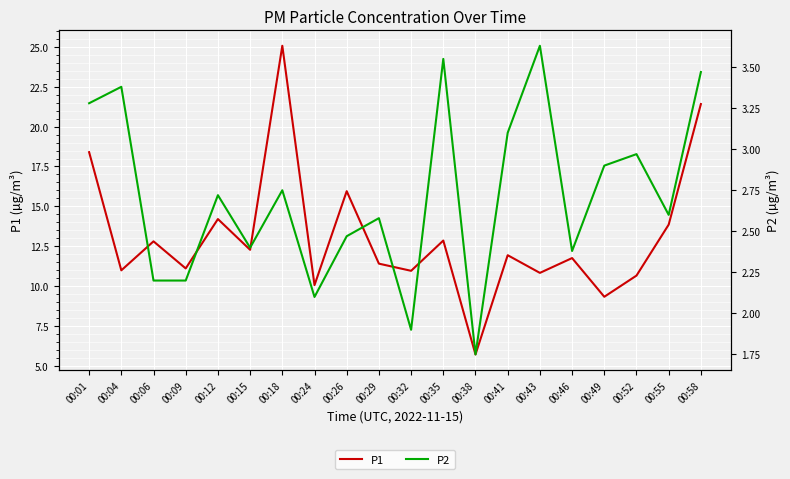

Which series changed the most between 00:15 and 00:58?

P1